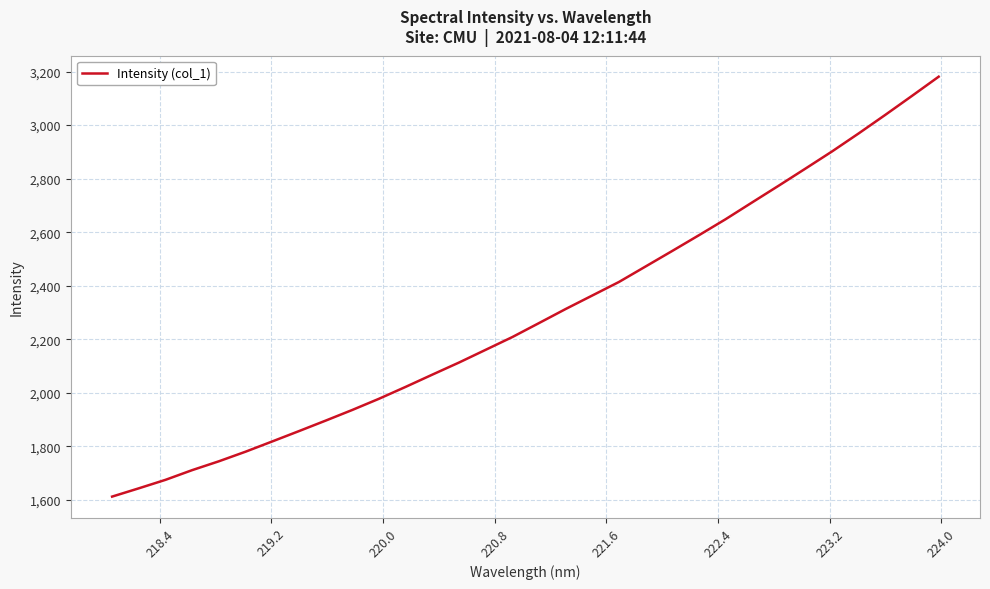

How many lines are shown in the chart?

1